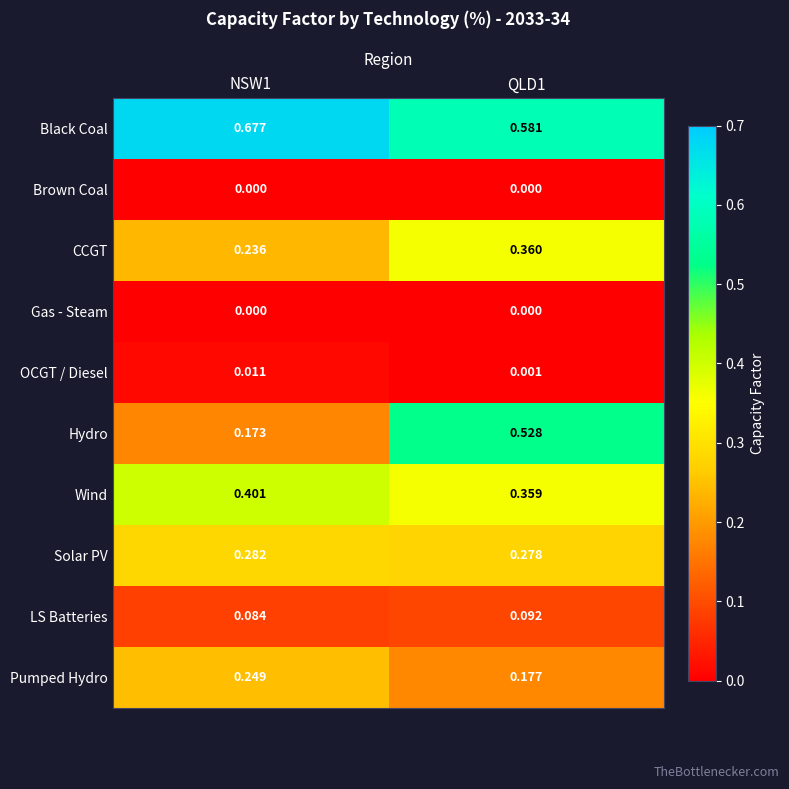

Which series has the largest total across all categories?

Black Coal